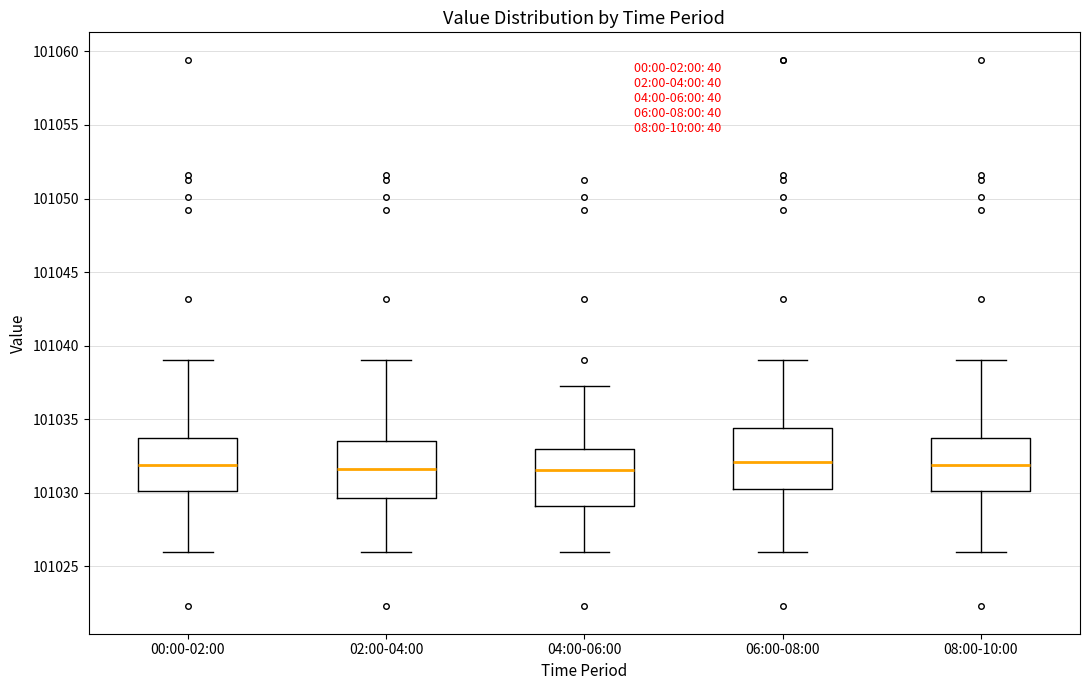

Where is the lower edge of the box for 02:00-04:00 on the y-axis? The values are not printed on the chart, so give them approximately, as read against the axis.

101029.5